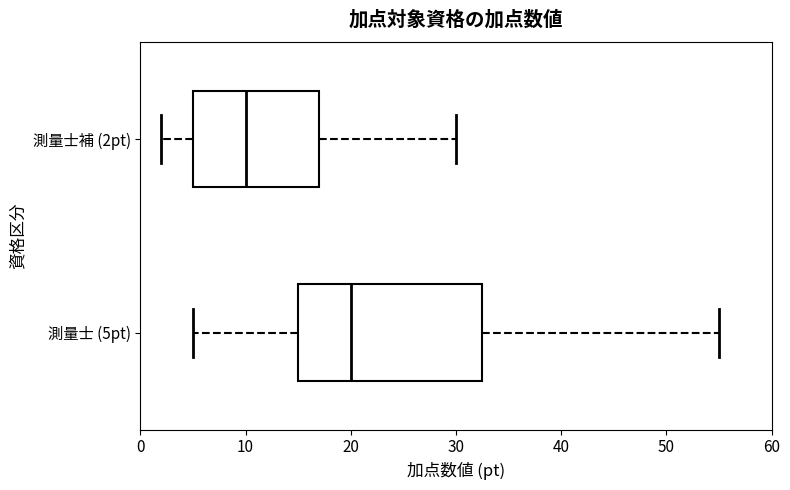

Which box has the furthest to the left median line?

測量士補 (2pt)